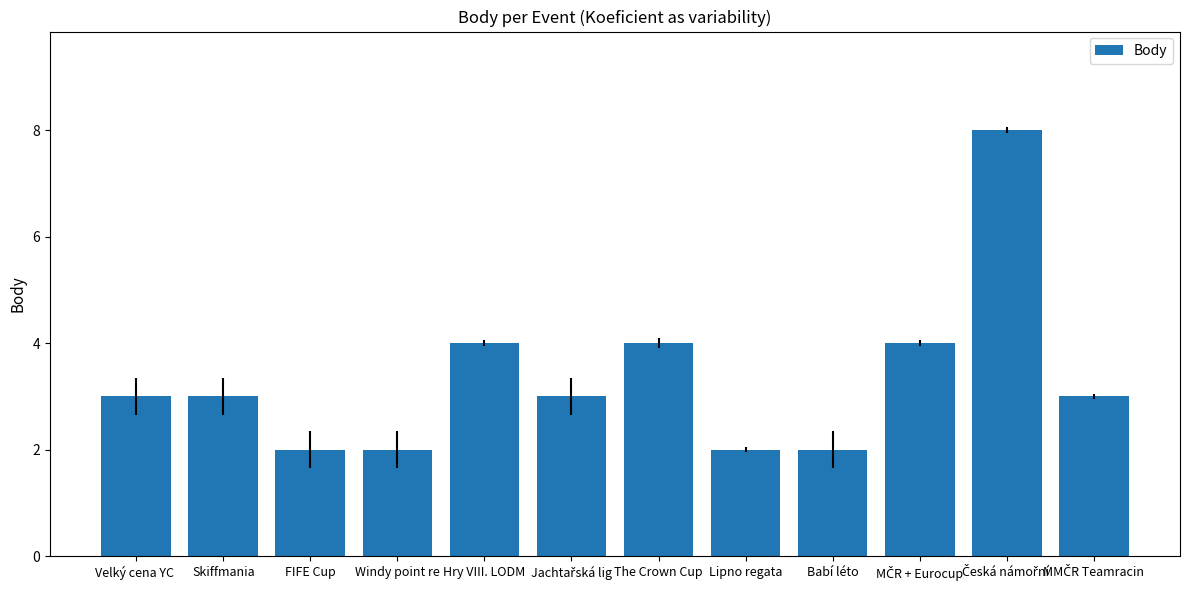

Which has a higher value, FIFE Cup or The Crown Cup?

The Crown Cup